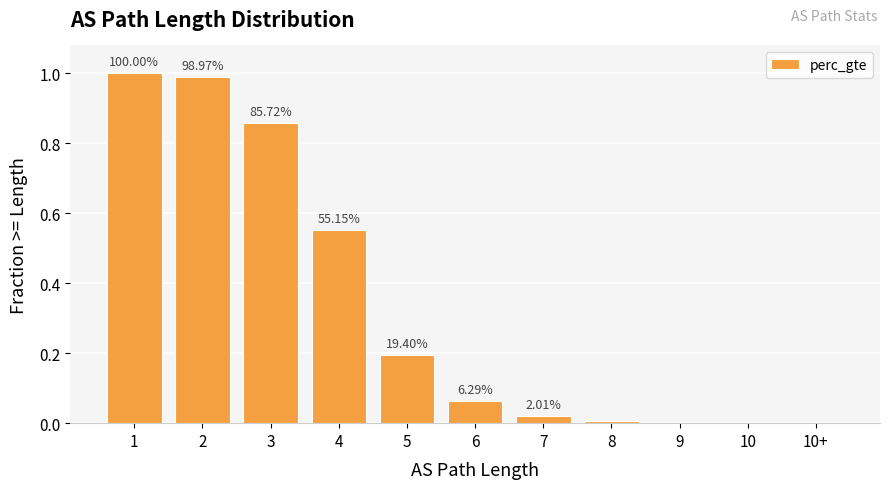

Which has a higher value, 7 or 1?

1